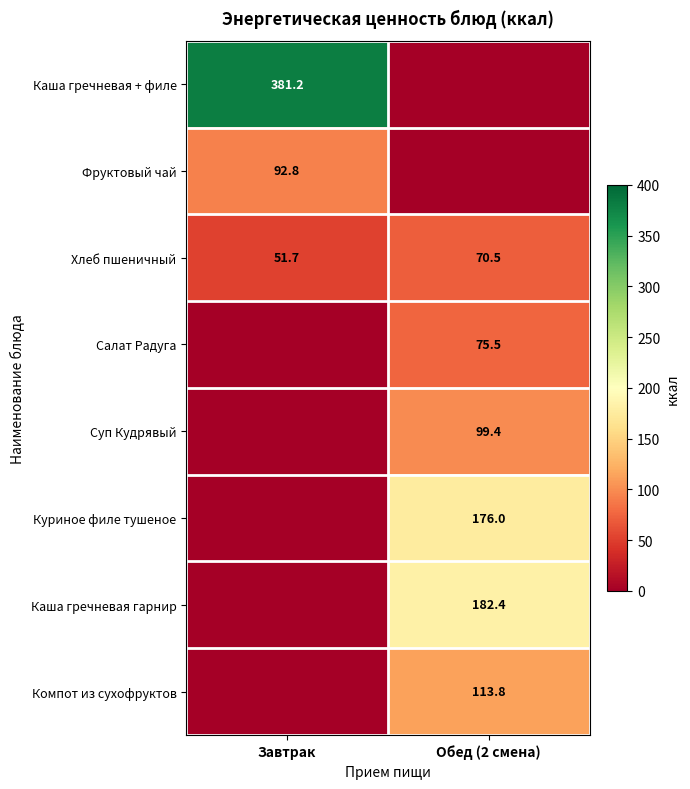

What is the minimum value for Хлеб пшеничный?

51.7